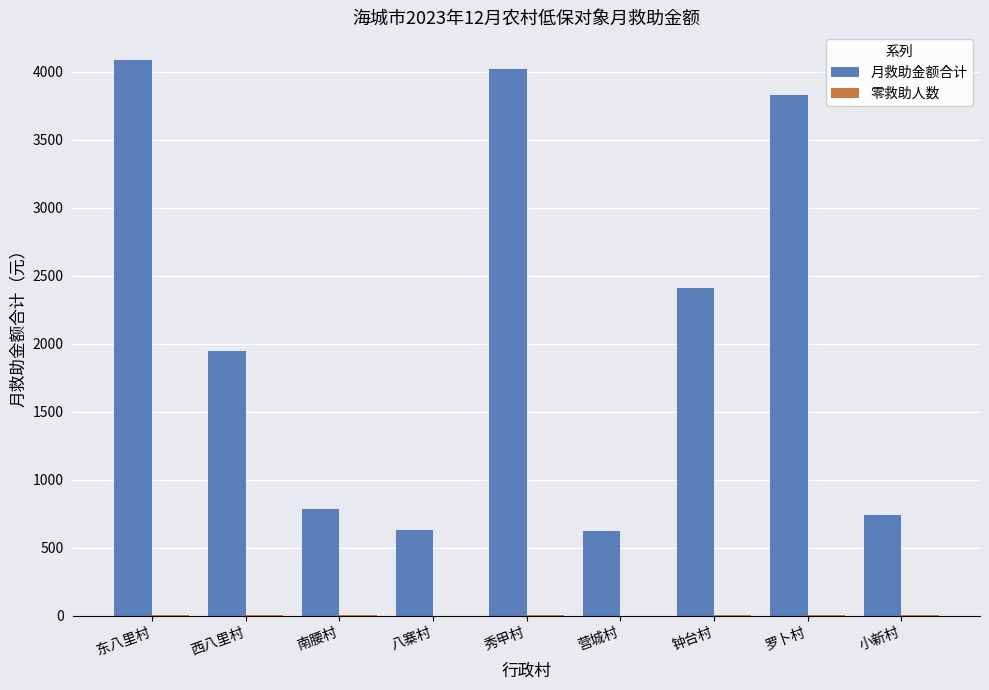

Which series has the largest total across all categories?

月救助金额合计